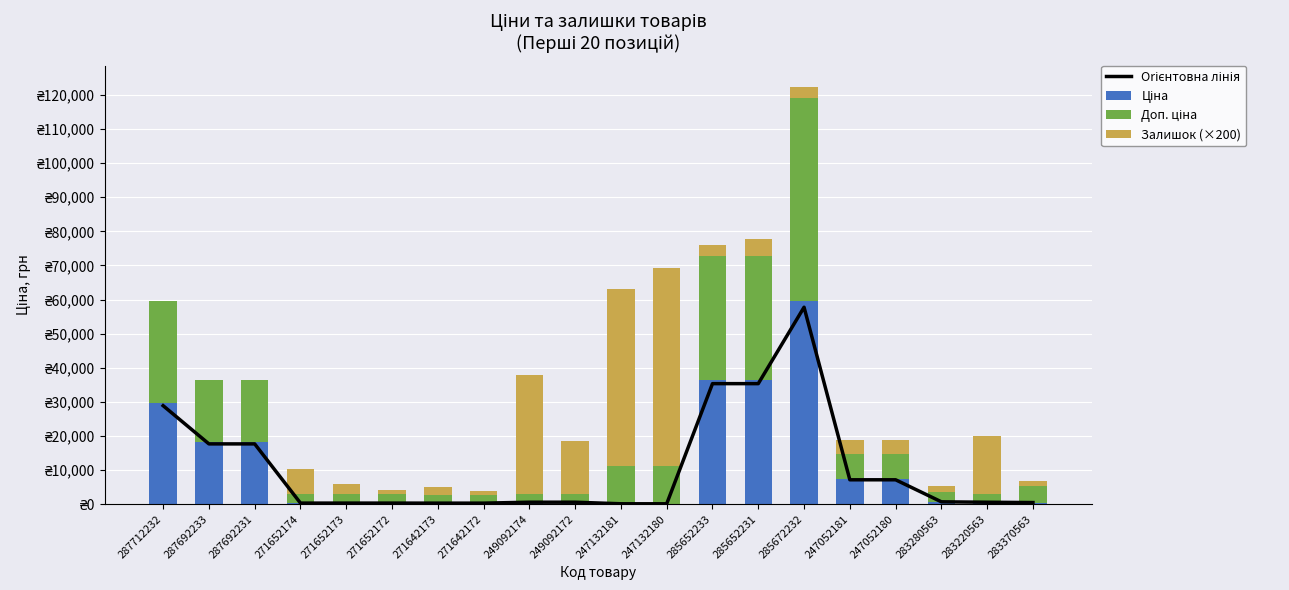

Which category has the lowest value in the Ціна series?

247132181